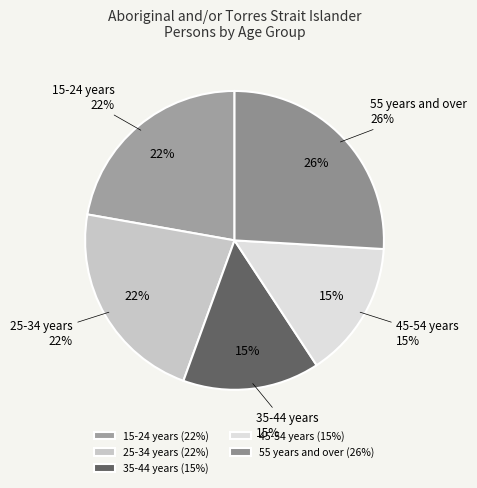

Which slice is the largest?

55 years and over